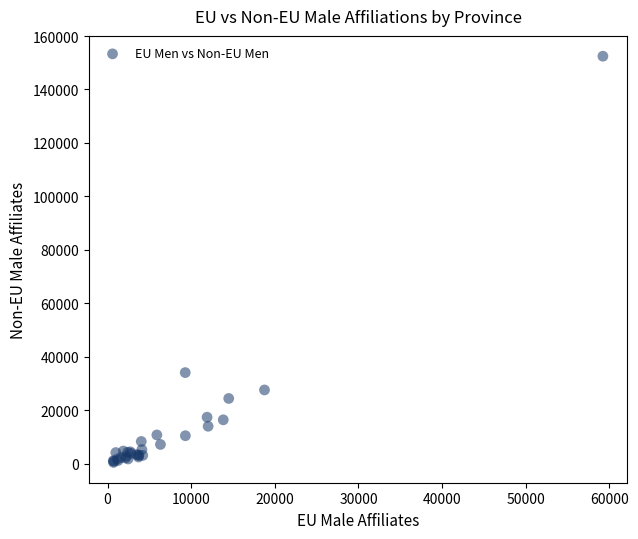

What Y value in the scatter plot is closest to 76485?

34112.2